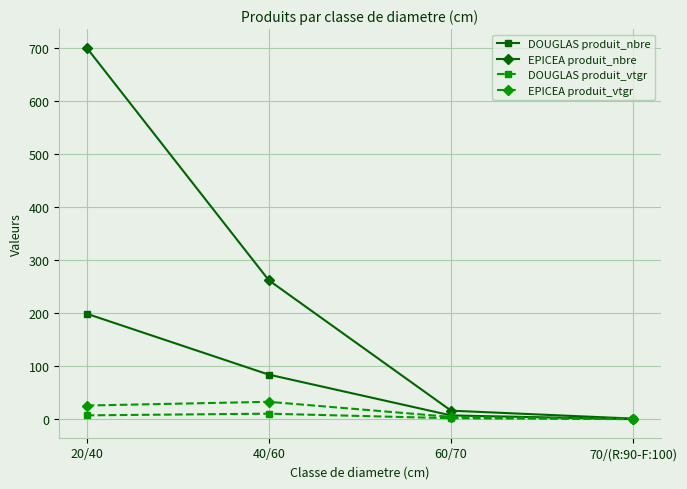

Is the value of DOUGLAS produit_nbre at 70/(R:90-F:100) greater than the value of EPICEA produit_nbre at 40/60?

No